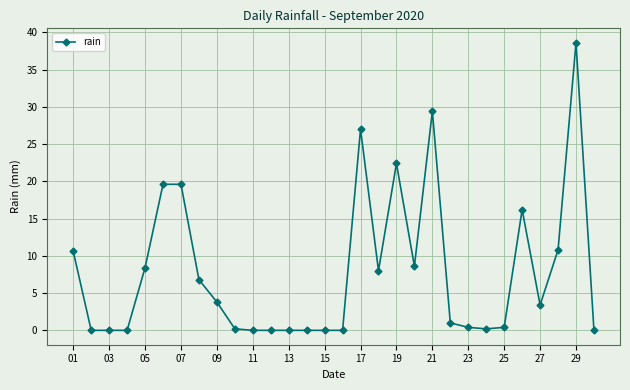

What is the value of the 18th point from the left?

8.0